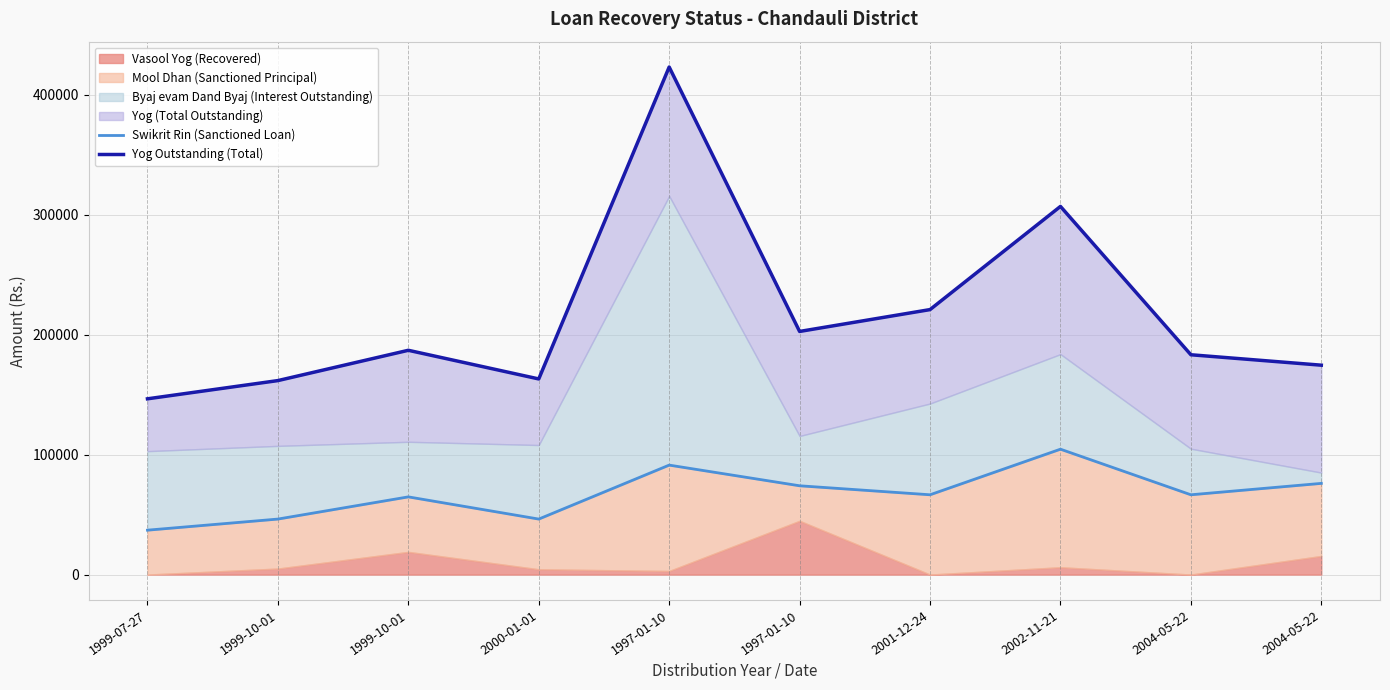

Reading right to left, what are all the values shown in this chart?

Swikrit Rin (Sanctioned Loan): 76000	66500	104500	66500	74000	91228	46250	64750	46250	37000
Yog Outstanding (Total): 174517	183209	306856	220858	202639	423030	163051	186936	161682	146488